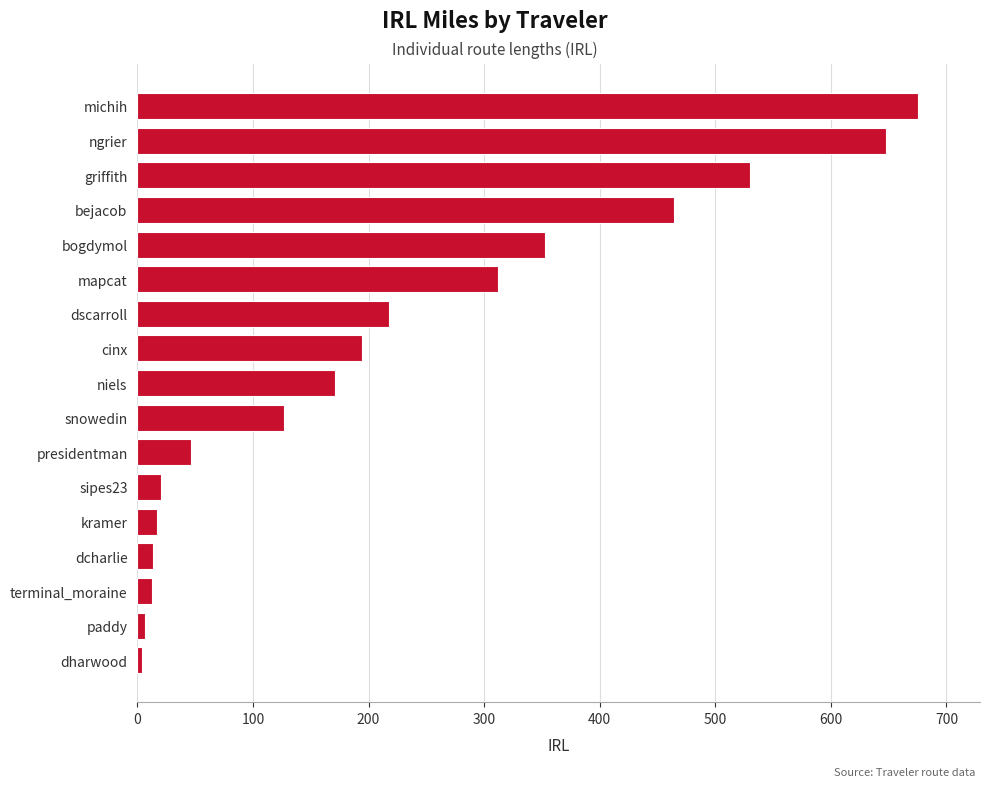

Is it true that the value at michih is 675.0?

True